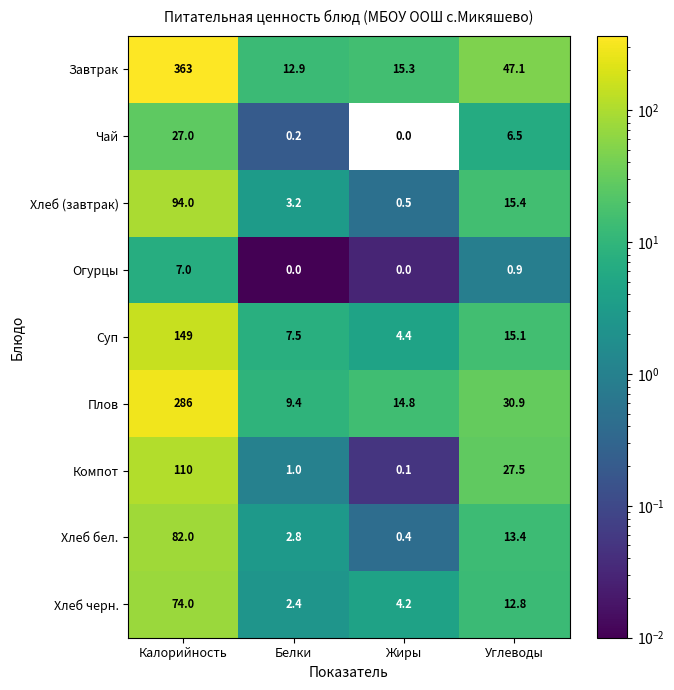

Which series has the widest spread of values?

Завтрак